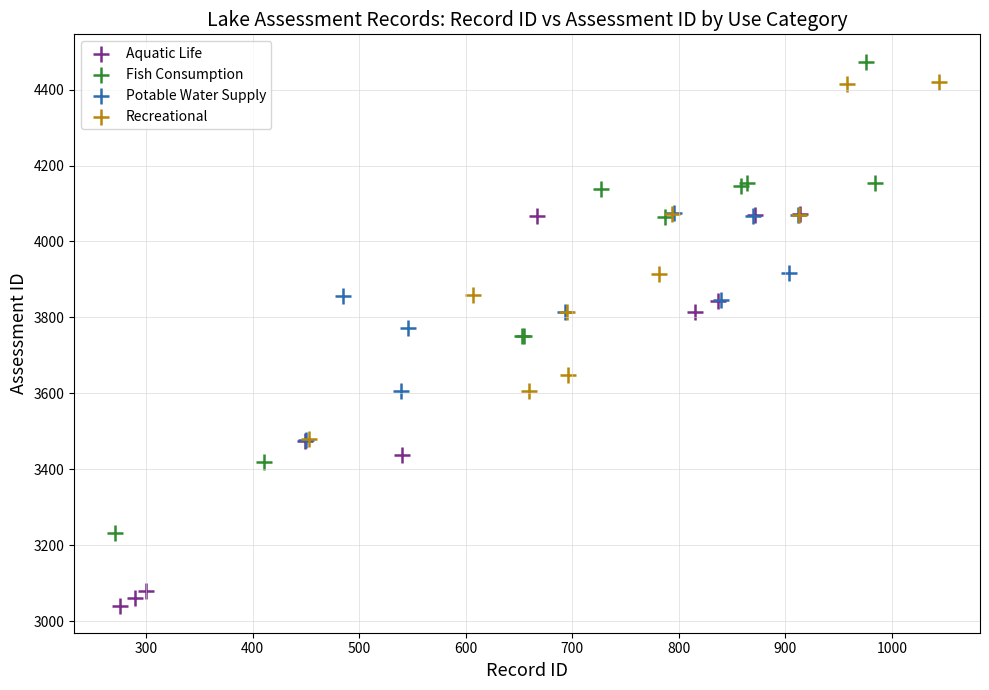

Which series reaches the minimum Y coordinate?

Aquatic Life